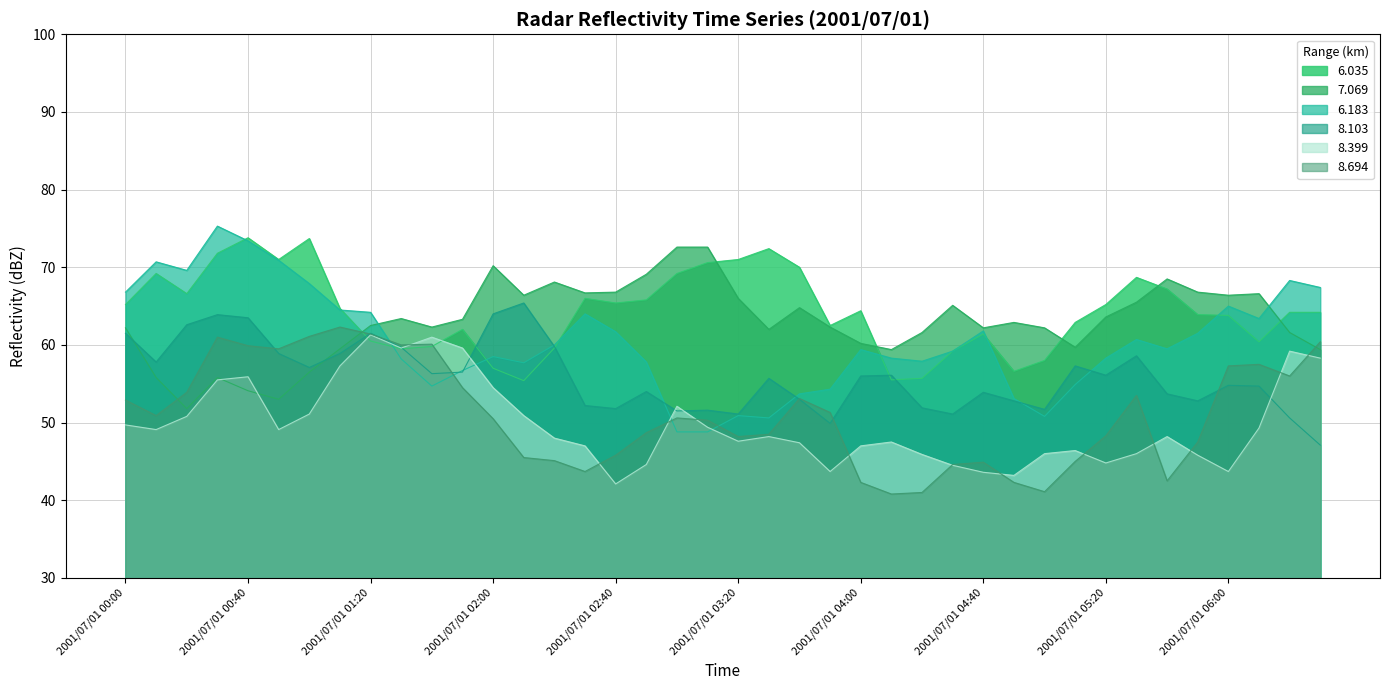

Rank the series by their maximum value, from highest to lowest.

6.183, 6.035, 7.069, 8.103, 8.694, 8.399